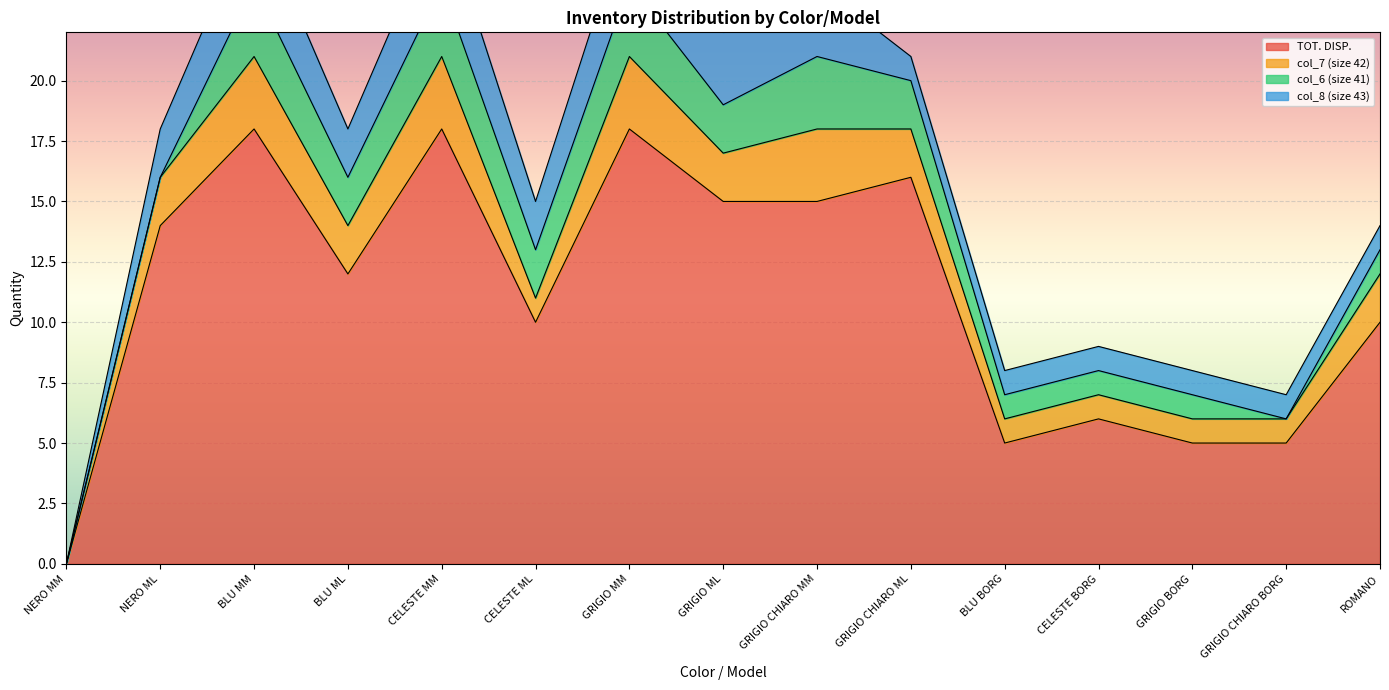

Which has a higher value, GRIGIO BORG or CELESTE ML?

CELESTE ML